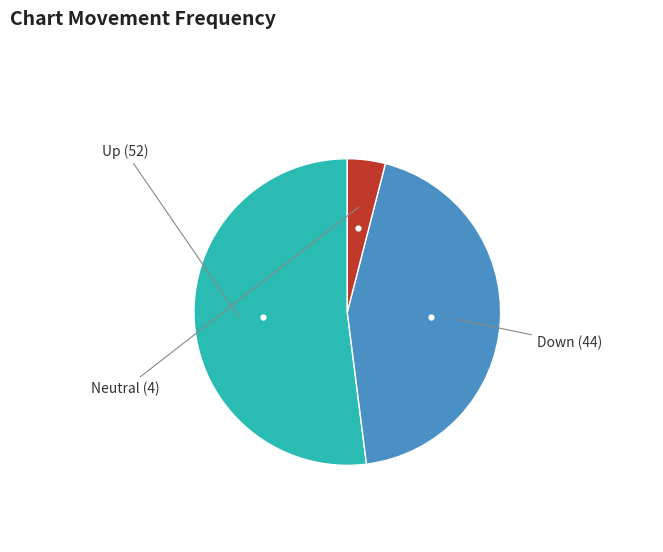

Does any single category account for the majority?

Yes